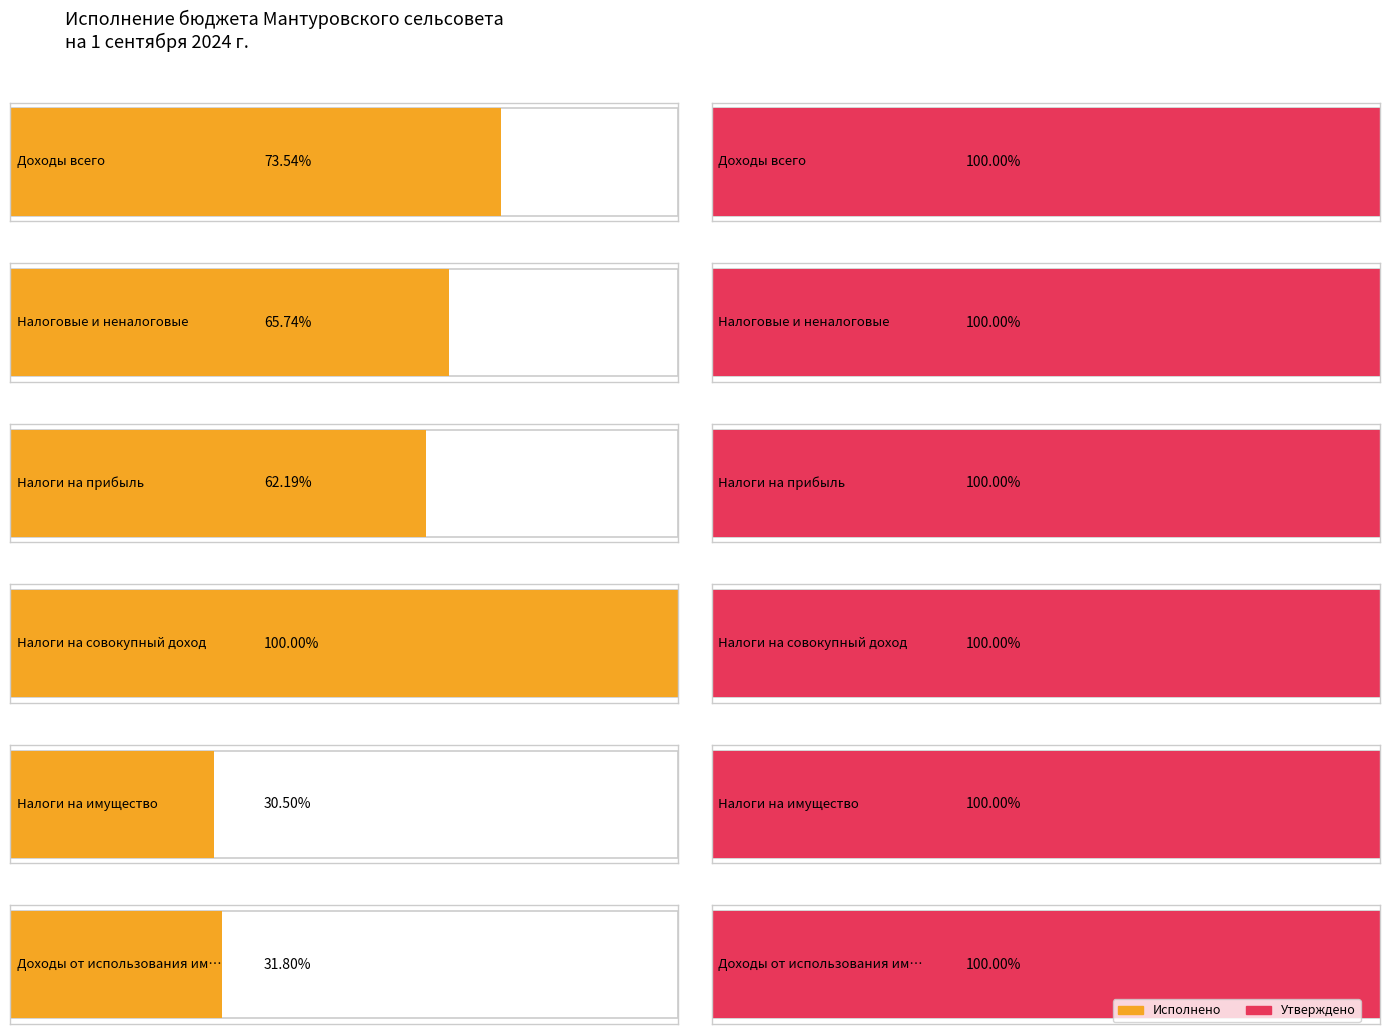

Count the number of data series in this chart.

2